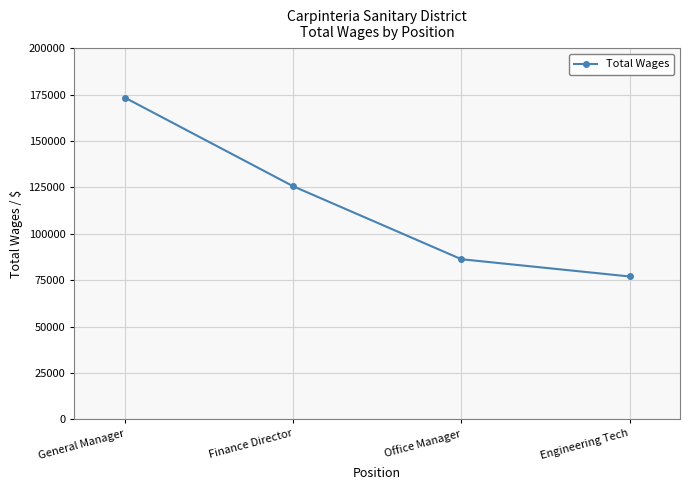

What is the label of the 2nd point from the right?

Office Manager